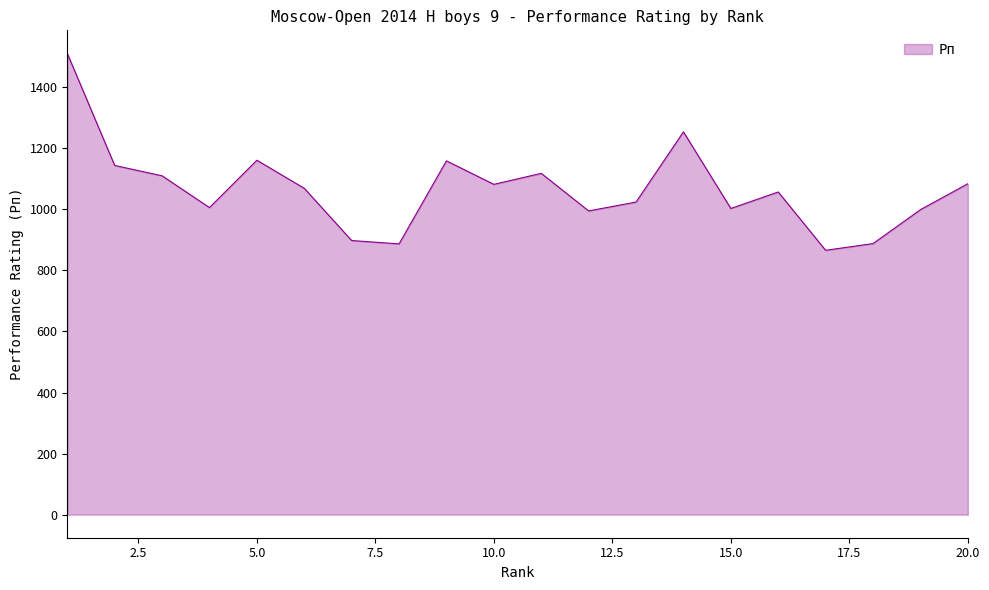

What is the smallest value displayed?

866